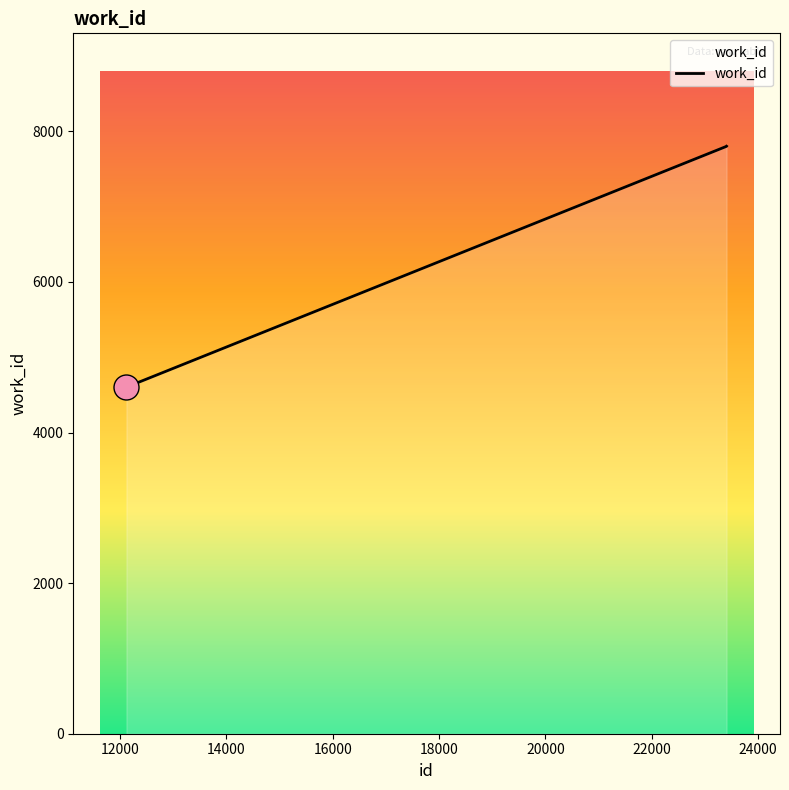

What is the average value?

6735